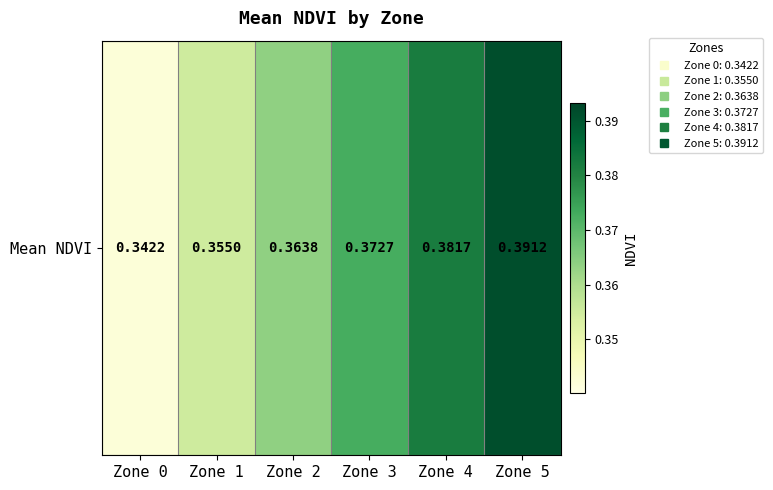

Is it true that the value at Zone 0 is 0.3?

True